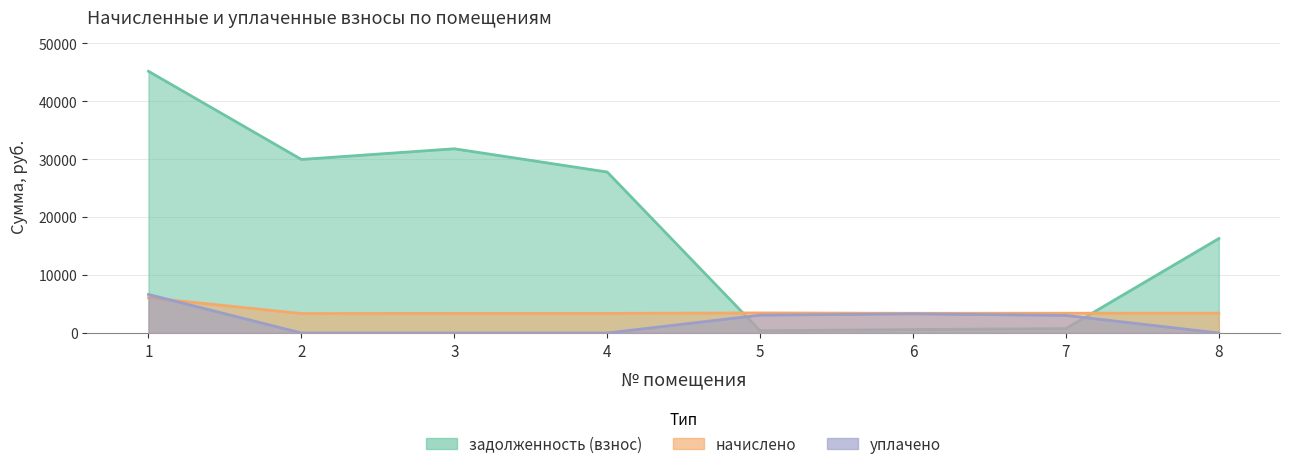

What is the difference between the уплачено values at 4 and 5?

3084.8